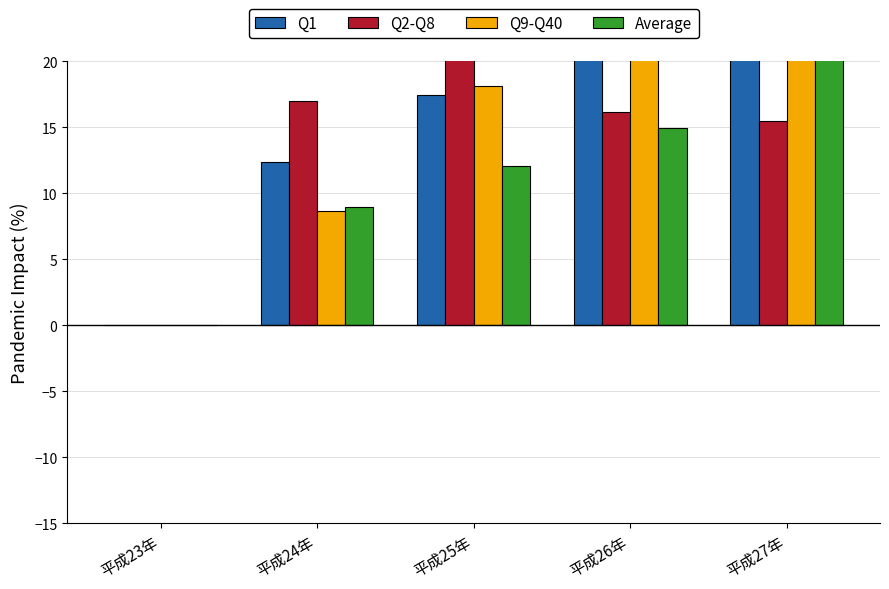

What value does the Q9-Q40 series have at 平成26年?

20.8